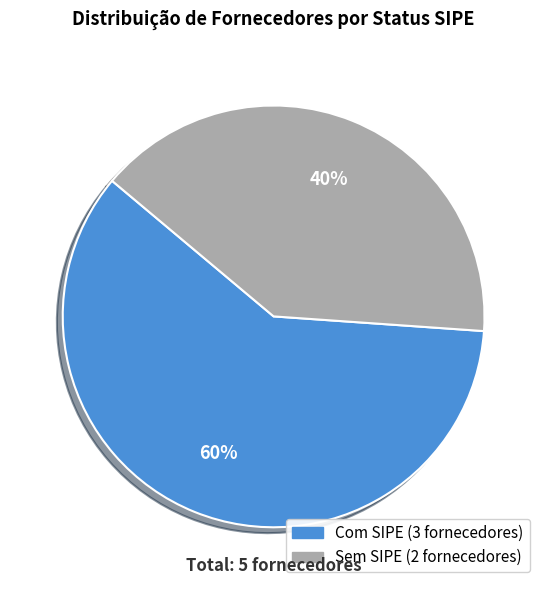

To the nearest percent, what is the average slice percentage?

50%